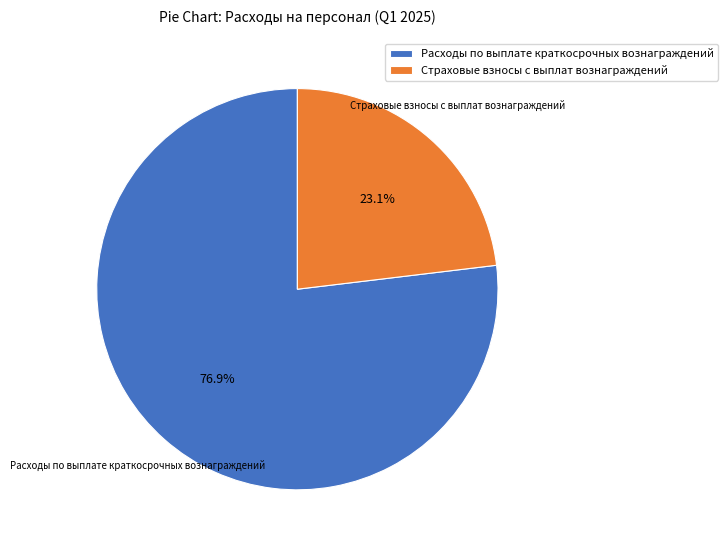

To the nearest percent, what percentage of the pie is Расходы по выплате краткосрочных вознаграждений?

77%